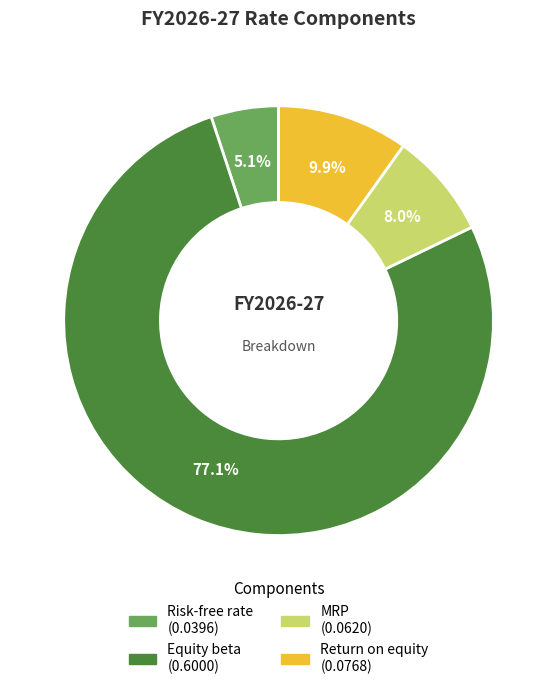

To the nearest percent, what portion does Equity beta represent?

77%